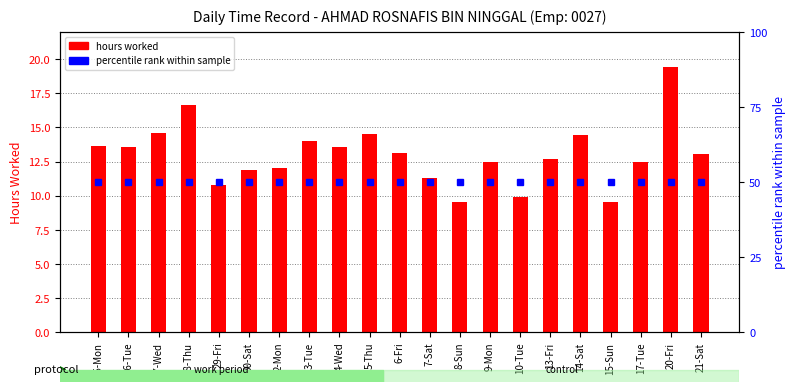

List the labels in order of hours worked value, smallest first.

8-Sun, 15-Sun, 10-Tue, 29-Fri, 7-Sat, 30-Sat, 2-Mon, 17-Tue, 9-Mon, 13-Fri, 21-Sat, 6-Fri, 4-Wed, 26-Tue, 25-Mon, 3-Tue, 14-Sat, 5-Thu, 27-Wed, 28-Thu, 20-Fri